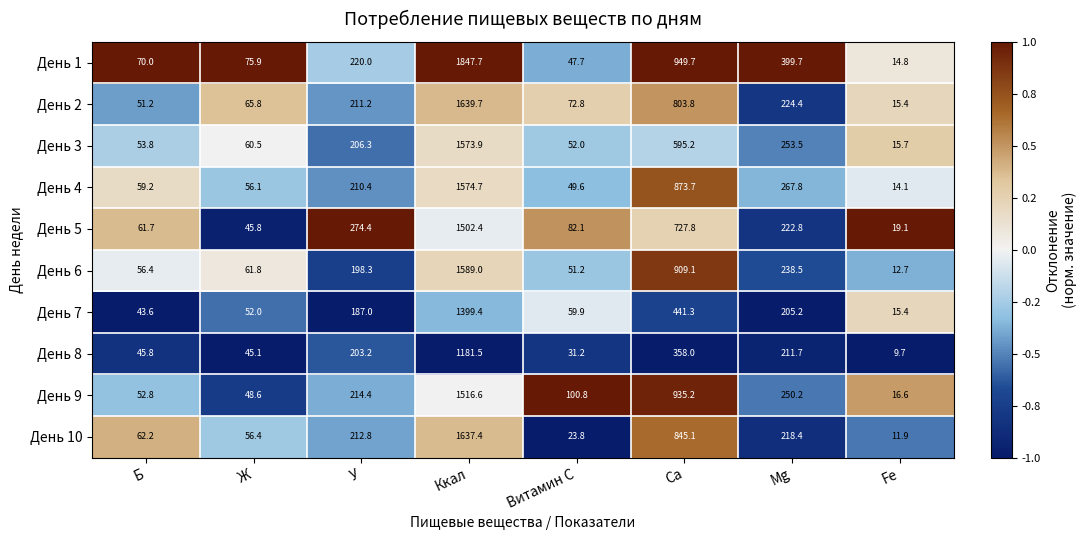

At which category is the sum across all series the highest?

Ккал